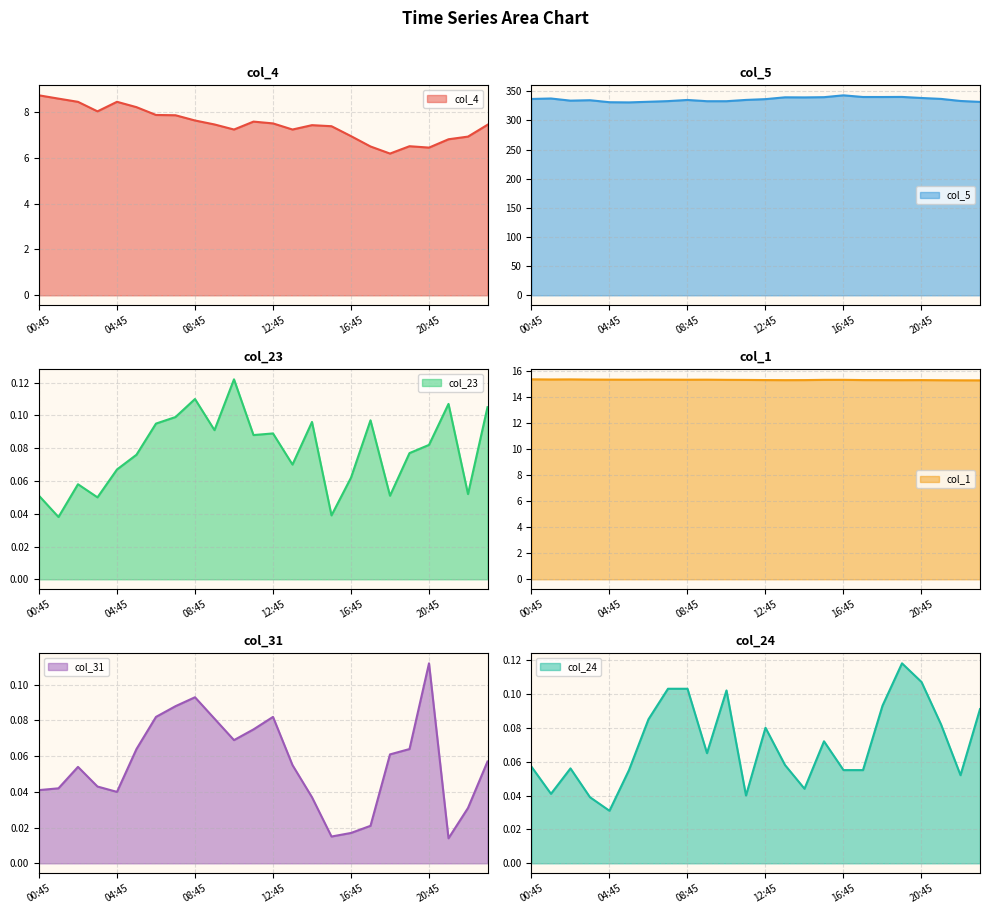

True or false: col_1 and col_5 intersect in this chart.

False